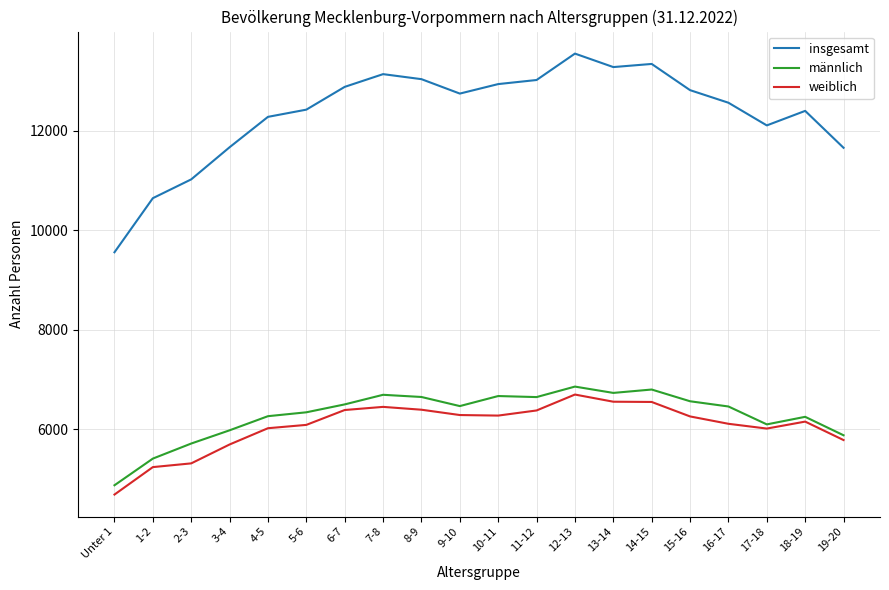

At which category does insgesamt reach its first local valley?

9-10